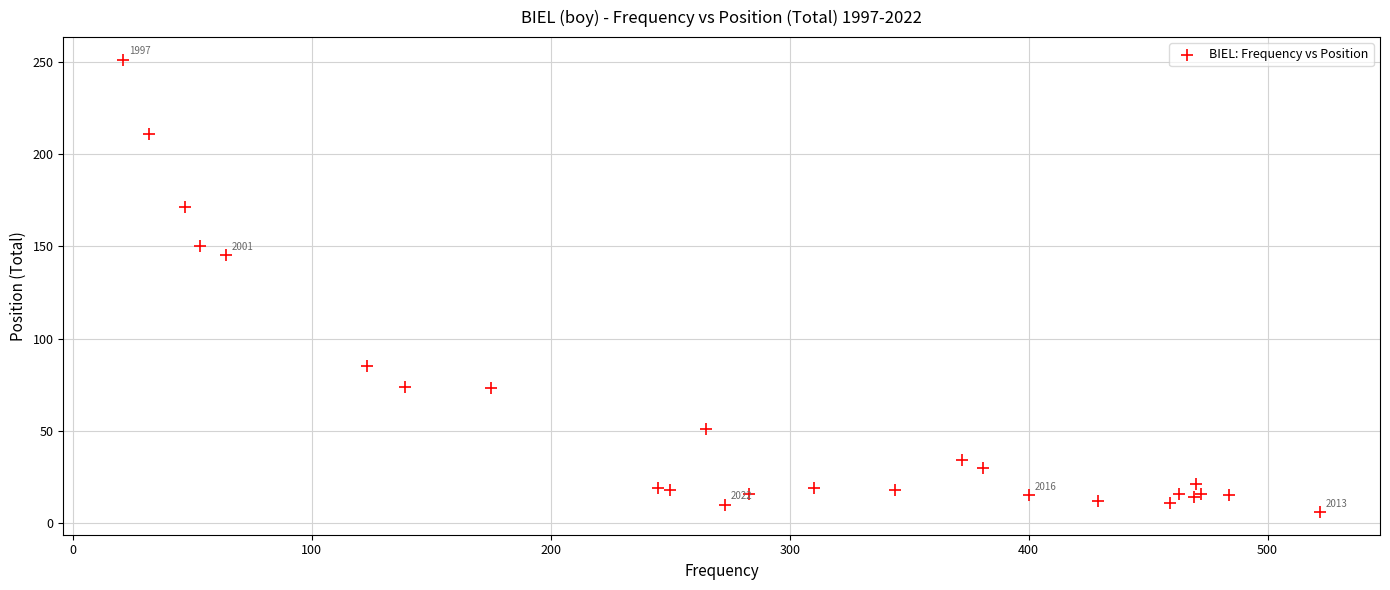

What Y value in the scatter plot is closest to 128?

145